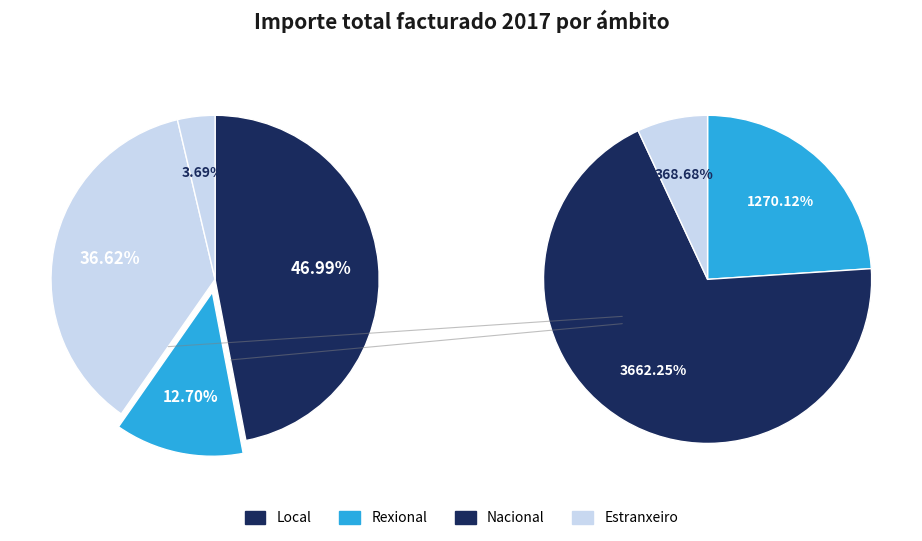

Is the sum of Nacional and Rexional greater than half?

No